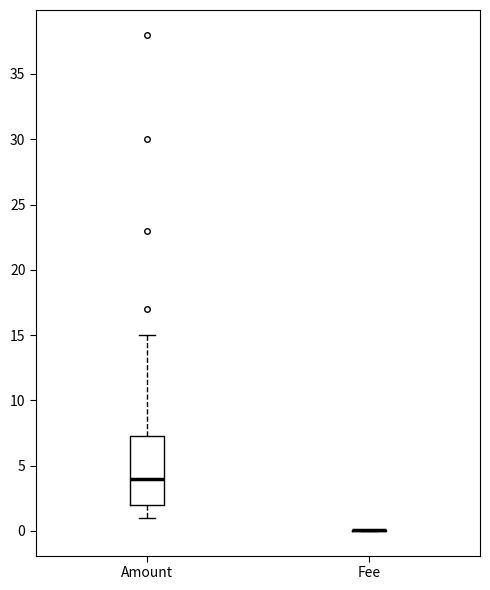

Reading left to right, read every box against the y-axis: the position of its median line, the range the box covers, and the ends of its whiskers. The values are not printed on the chart, so give them approximately, as read against the axis.

Amount: median 4.0, box 2.0 to 7.5, whiskers 1.0 to 15.0
Fee: box collapsed to a line at 0.0, whiskers 0.0 to 0.0